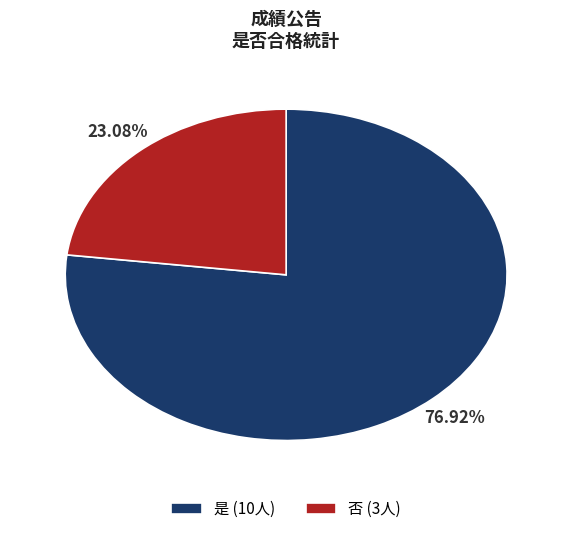

Rank the categories by value from highest to lowest.

是, 否